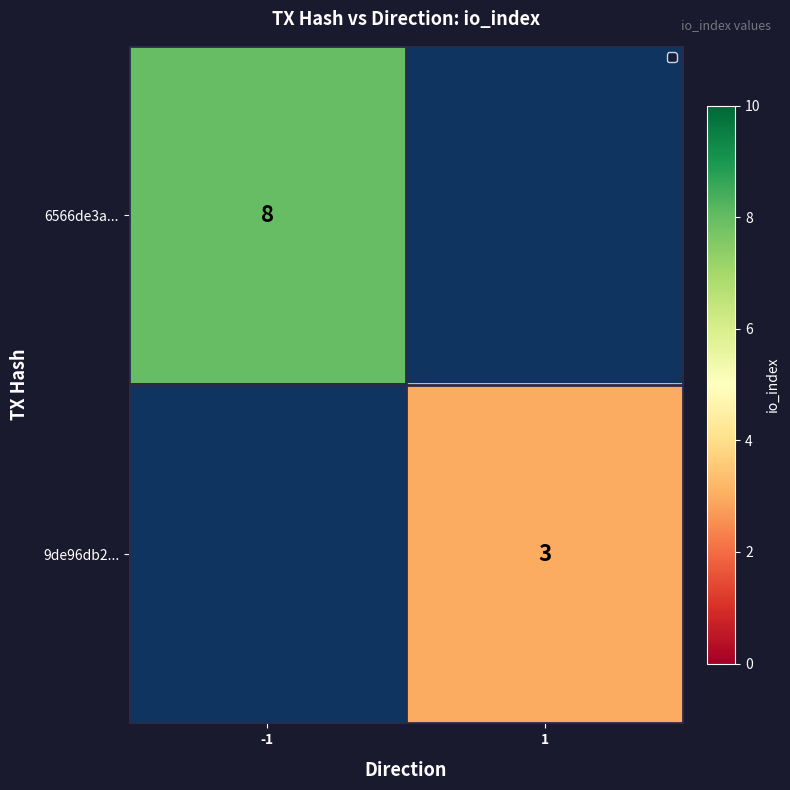

What is the minimum value shown in the chart?

3.0